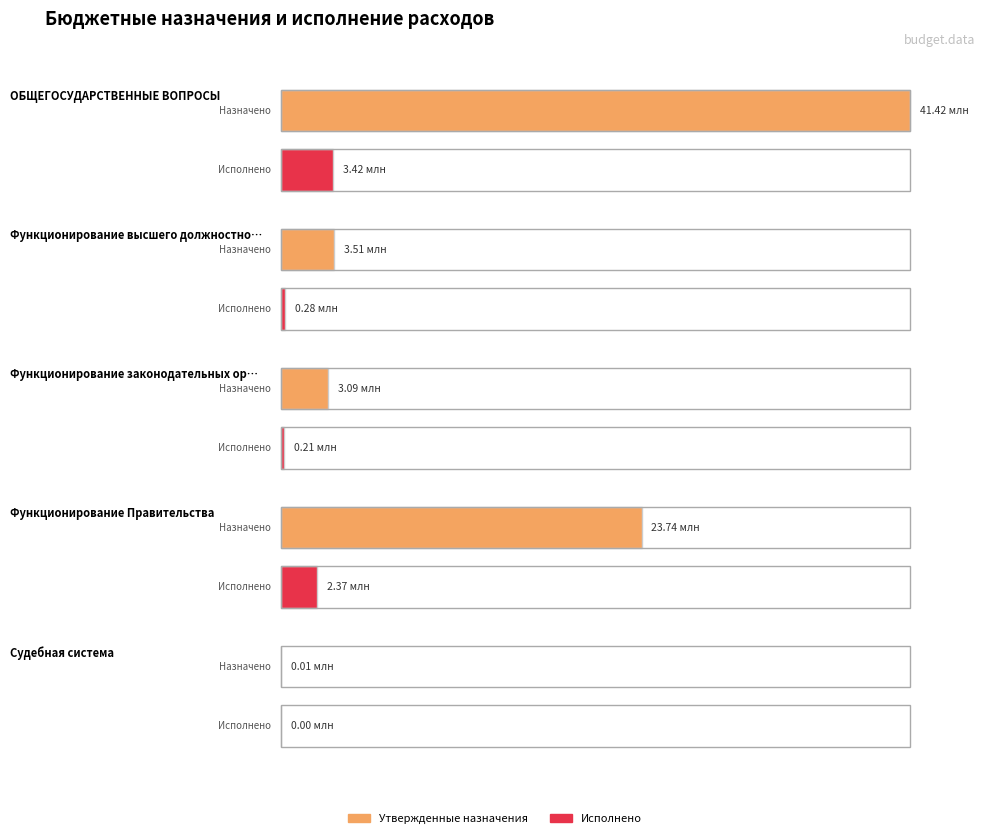

At how many categories does at least one series exceed 22016670?

2